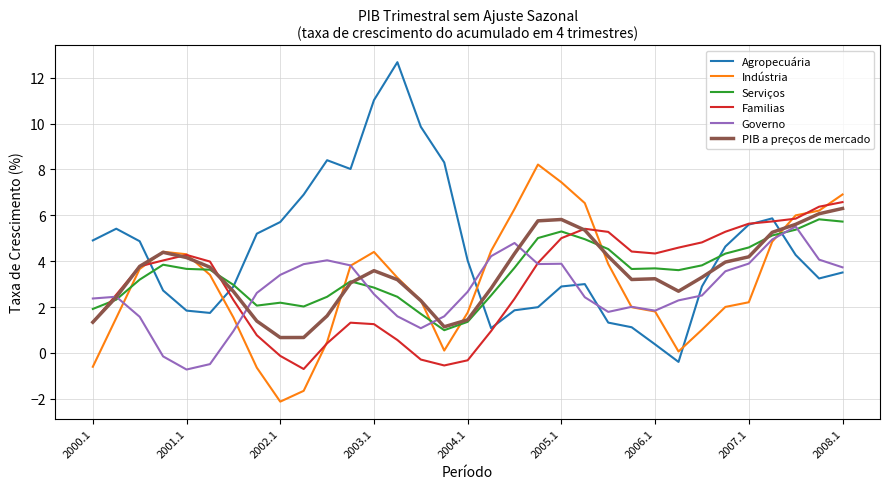

Rank the series by their maximum value, from highest to lowest.

Agropecuária, Indústria, Familias, PIB a preços de mercado, Serviços, Governo